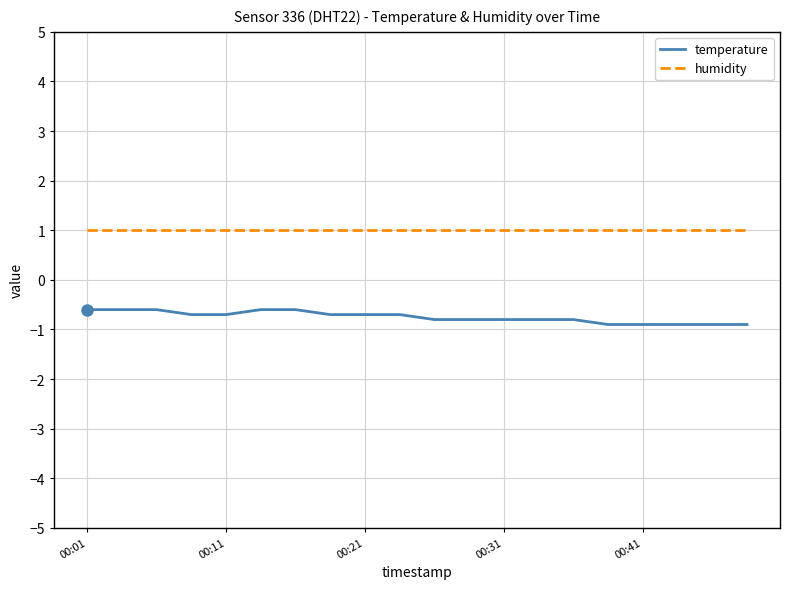

Which series has the largest range (max minus min)?

temperature